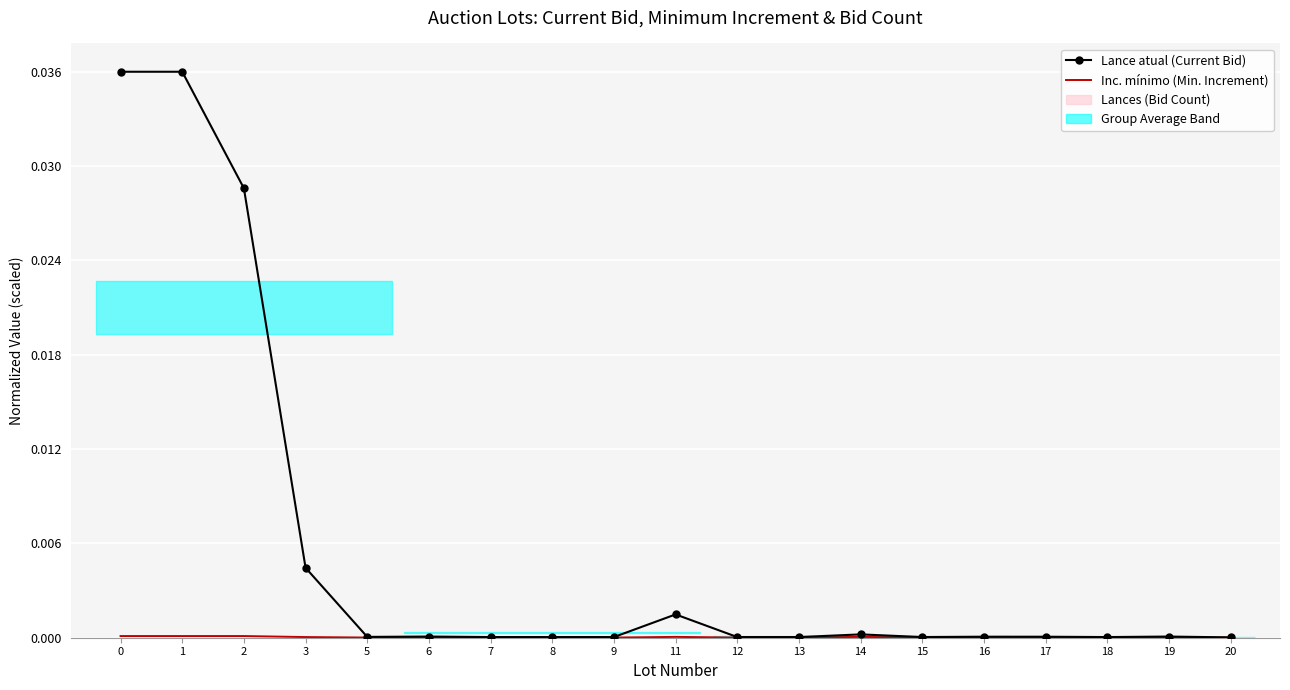

Reading left to right, transcribe all the data shown in this chart.

Lance atual (Current Bid): 0=0.0	1=0.0	2=0.0	3=0.0	5=0.0	6=0.0	7=0.0	8=0.0	9=0.0	11=0.0	12=0.0	13=0.0	14=0.0	15=0.0	16=0.0	17=0.0	18=0.0	19=0.0	20=0.0
Inc. mínimo (Min. Increment): 0=0.0	1=0.0	2=0.0	3=0.0	5=0.0	6=0.0	7=0.0	8=0.0	9=0.0	11=0.0	12=0.0	13=0.0	14=0.0	15=0.0	16=0.0	17=0.0	18=0.0	19=0.0	20=0.0